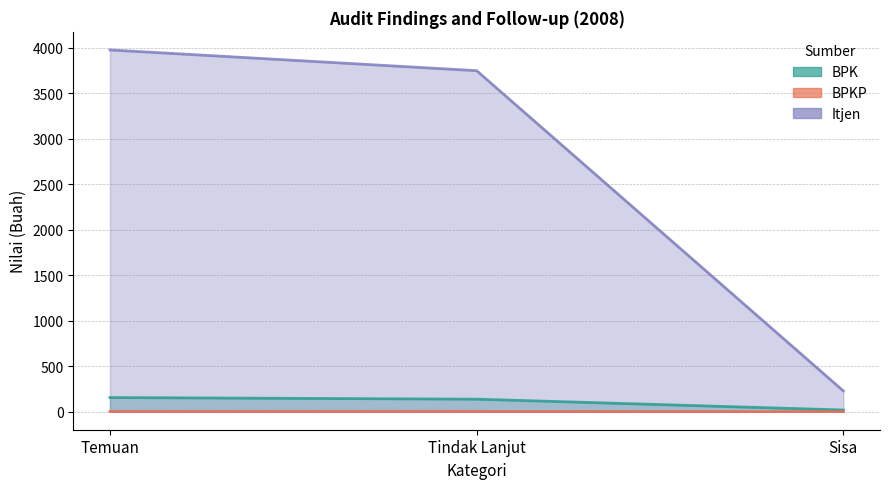

At which label does BPK reach its minimum?

Sisa